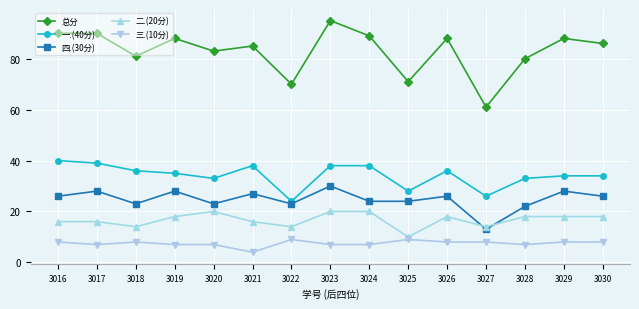

What is the sum of all 四.(30分) values?

371